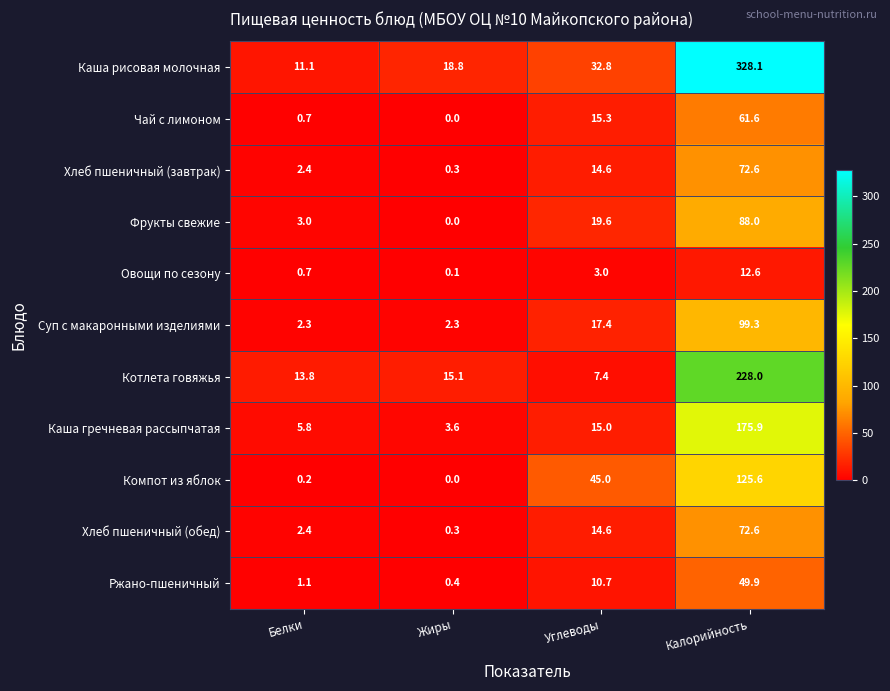

What is the sum of all Ржано-пшеничный values?

62.1